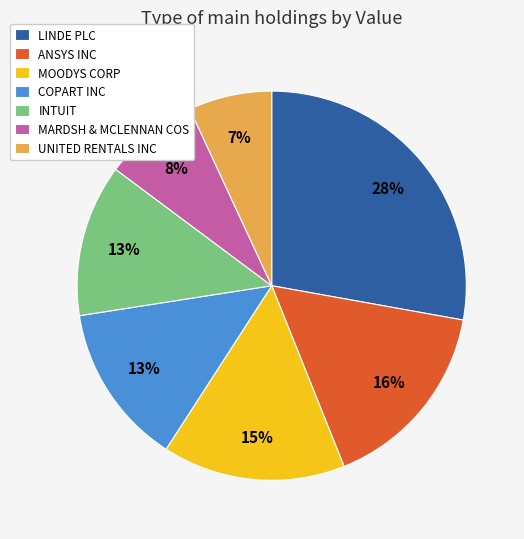

What percentage is the LINDE PLC slice, to the nearest percent?

28%